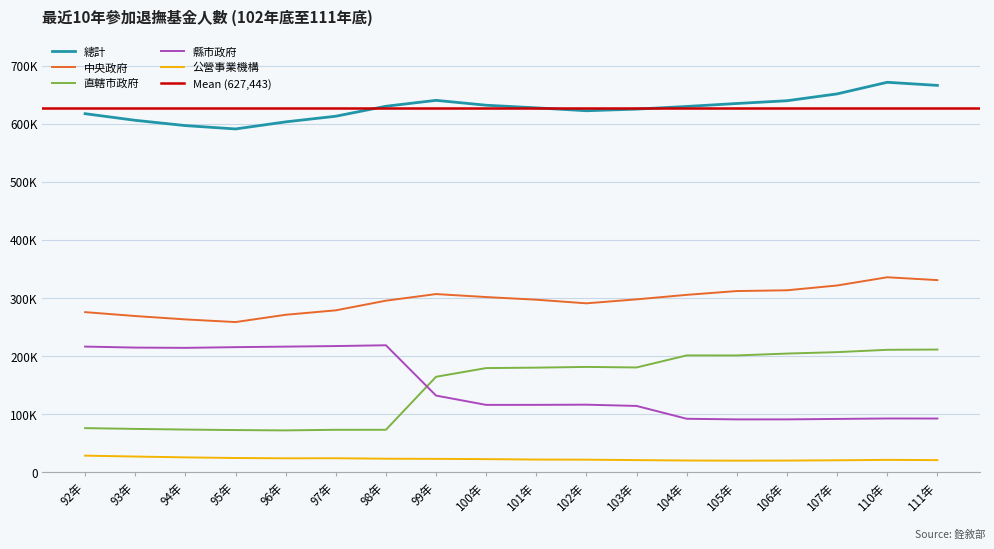

At 107年, list the series in order from smallest to largest.

公營事業機構, 縣市政府, 直轄市政府, 中央政府, 總計